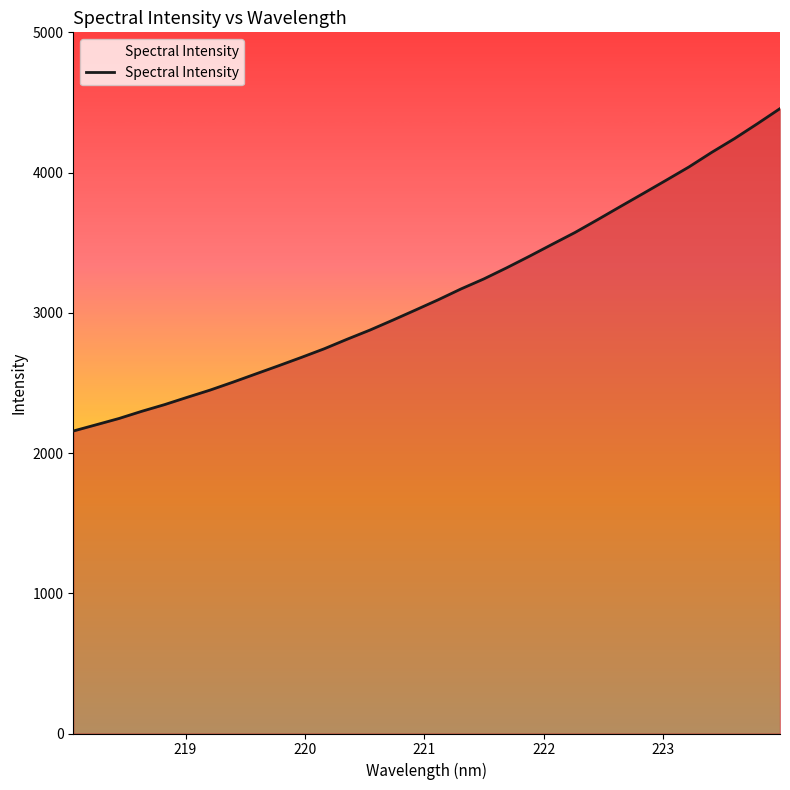

What is the greatest value displayed?

4456.1